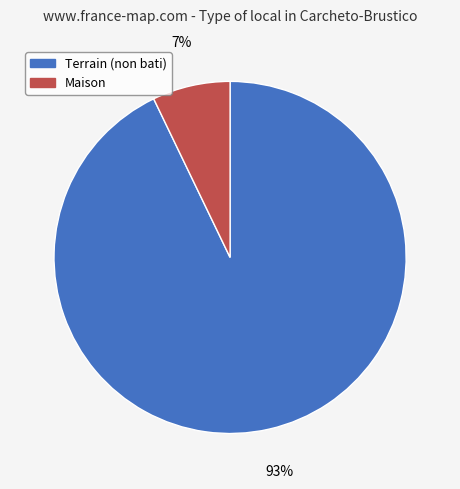

Is it true that Terrain (non bati) is 99% of the pie?

False